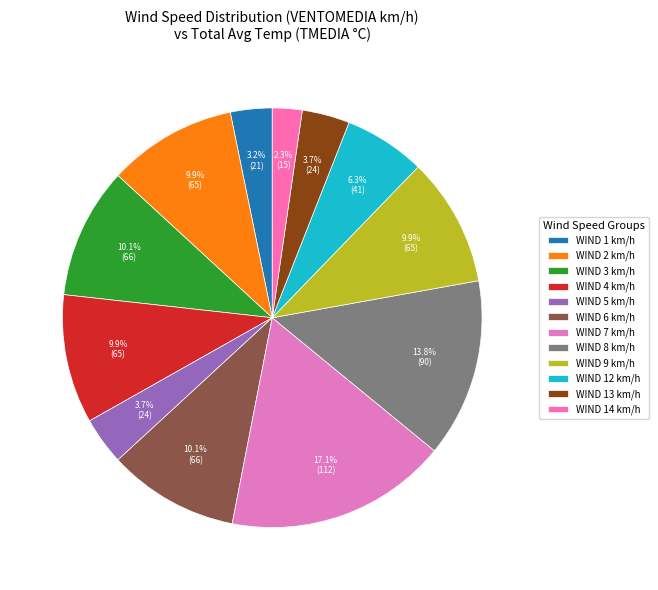

What is the largest slice in the pie chart?

WIND 7 km/h